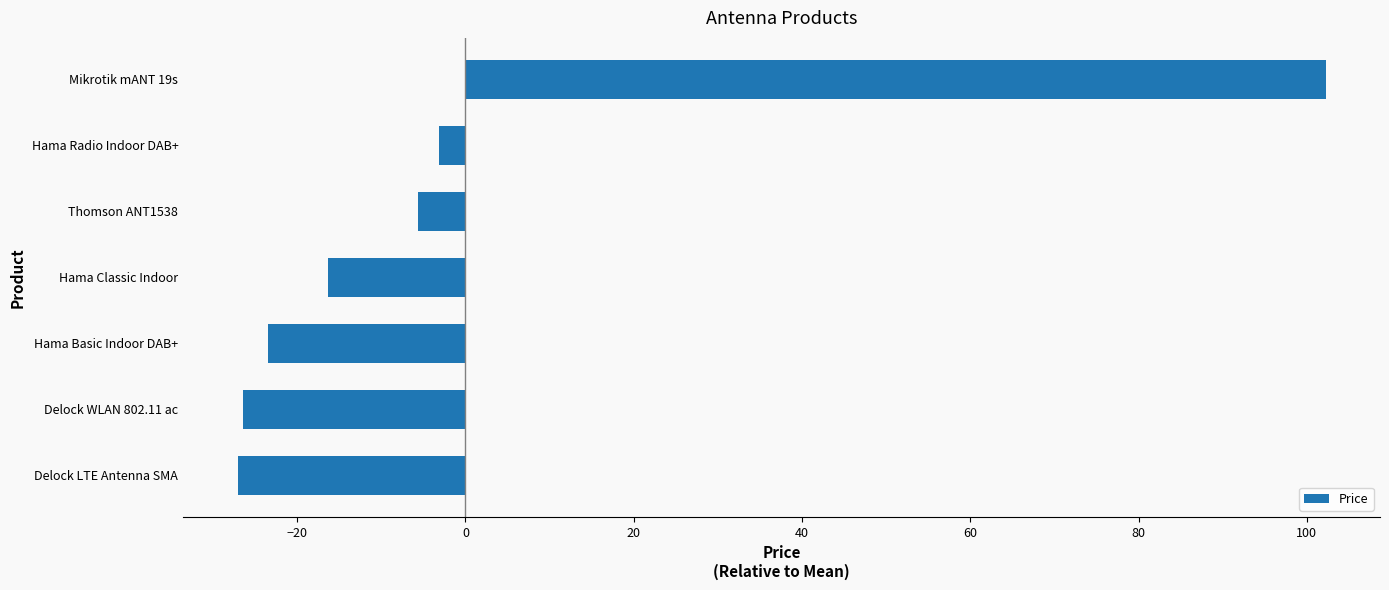

Which label corresponds to the largest value in the chart?

Mikrotik mANT 19s